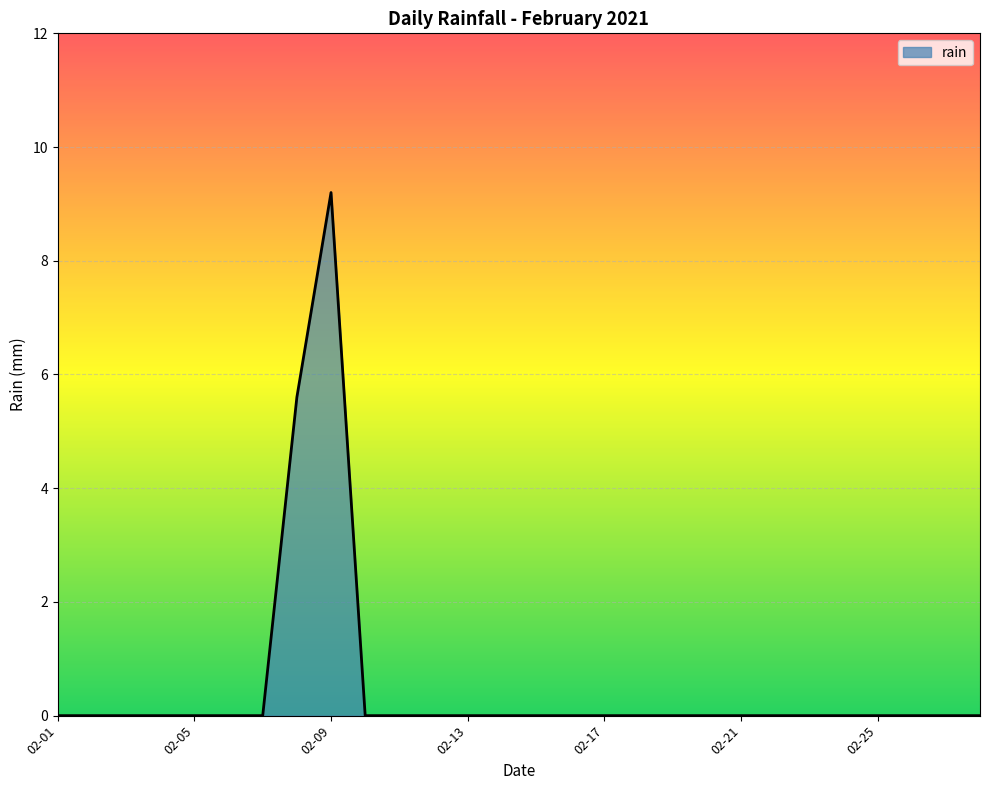

How many categories are shown in the chart?

28